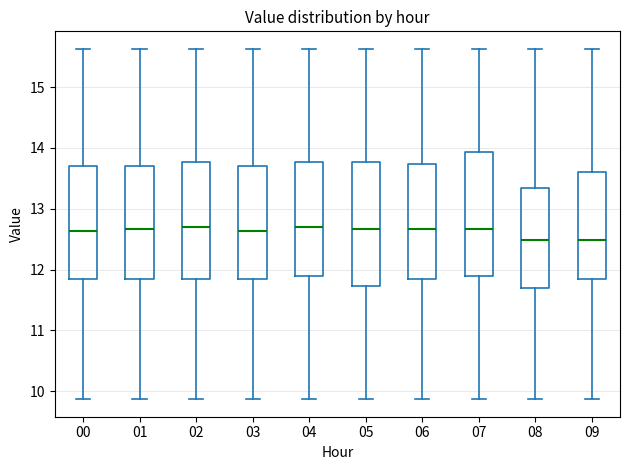

Reading left to right, transcribe this box plot: for each box, give where its median line is, the range the box spans, and where its two whiskers end, as read against the y-axis. The values are not printed on the chart, so give them approximately, as read against the axis.

00: median 12.6, box 11.8 to 13.7, whiskers 9.9 to 15.6
01: median 12.7, box 11.8 to 13.7, whiskers 9.9 to 15.6
02: median 12.7, box 11.8 to 13.8, whiskers 9.9 to 15.6
03: median 12.6, box 11.8 to 13.7, whiskers 9.9 to 15.6
04: median 12.7, box 11.9 to 13.8, whiskers 9.9 to 15.6
05: median 12.7, box 11.7 to 13.8, whiskers 9.9 to 15.6
06: median 12.7, box 11.8 to 13.7, whiskers 9.9 to 15.6
07: median 12.7, box 11.9 to 13.9, whiskers 9.9 to 15.6
08: median 12.5, box 11.7 to 13.4, whiskers 9.9 to 15.6
09: median 12.5, box 11.8 to 13.6, whiskers 9.9 to 15.6